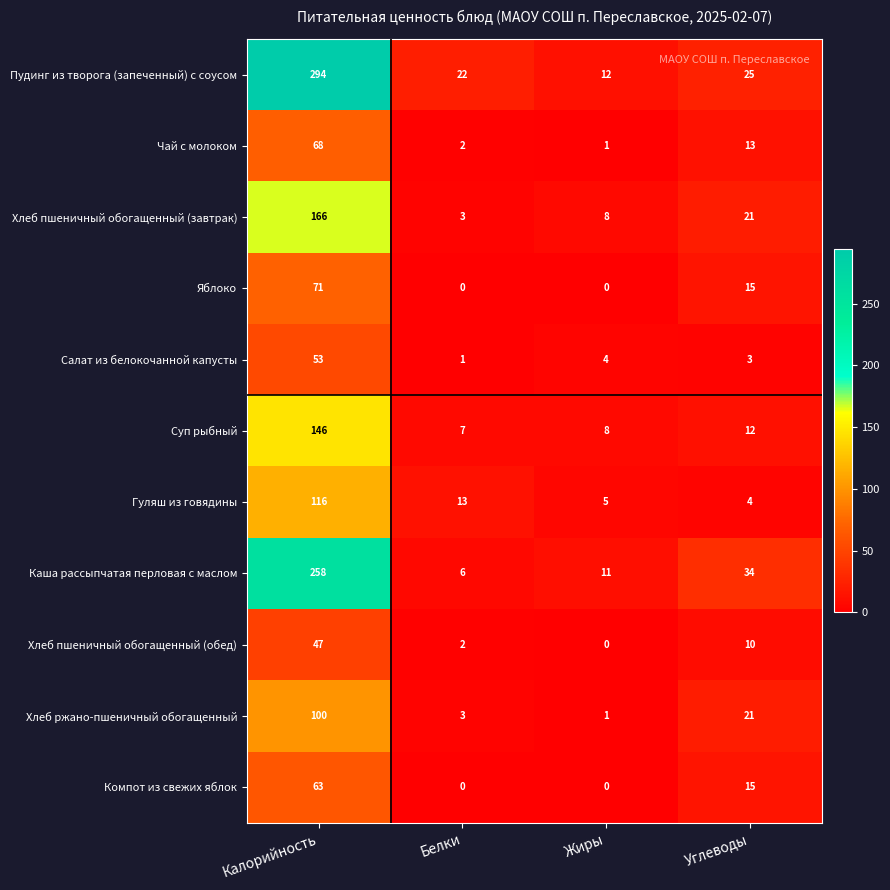

Which series has the largest range (max minus min)?

Пудинг из творога (запеченный) с соусом